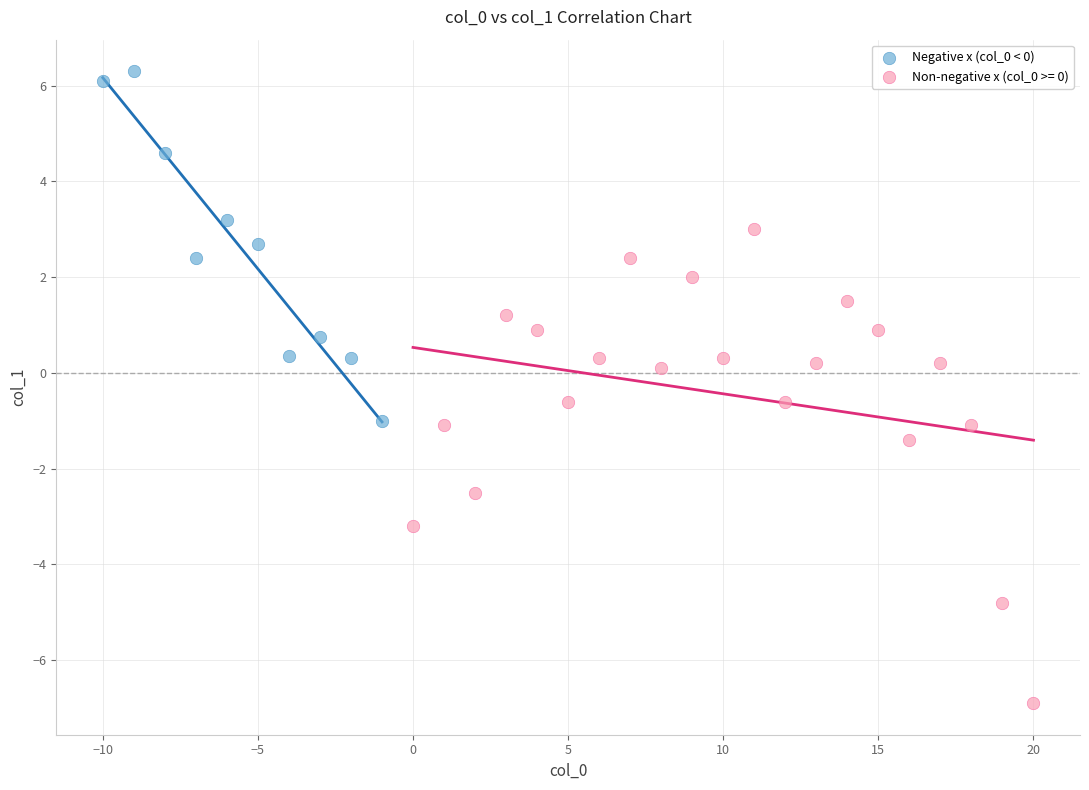

Which series contains the highest Y value?

Negative x (col_0 < 0)